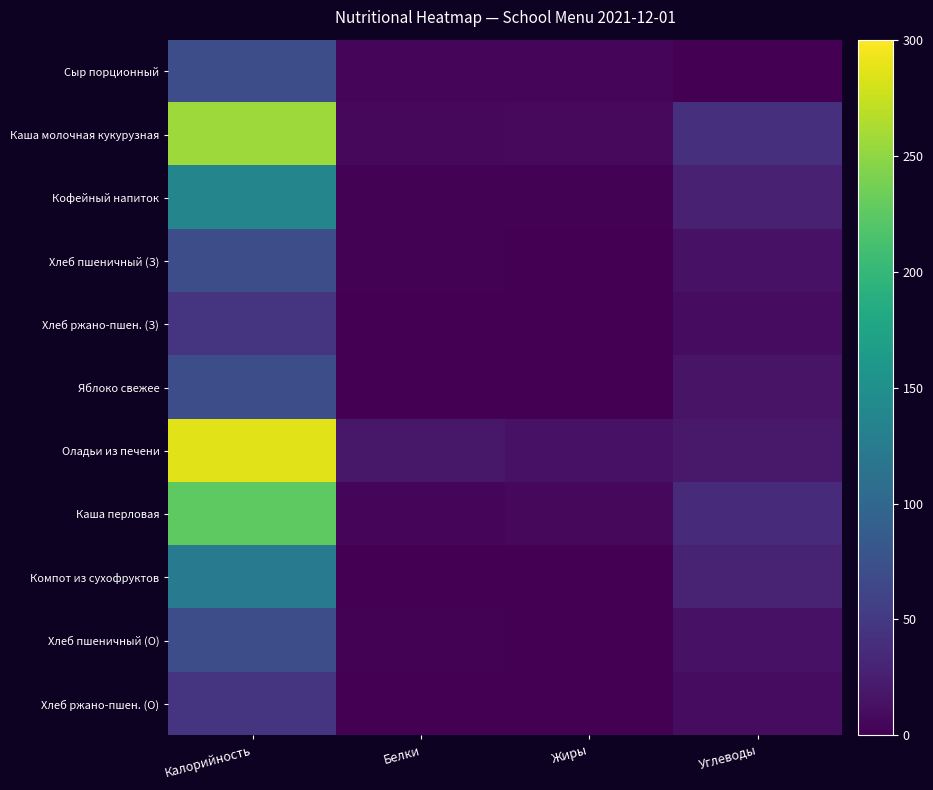

Which series has the largest total across all categories?

Оладьи из печени